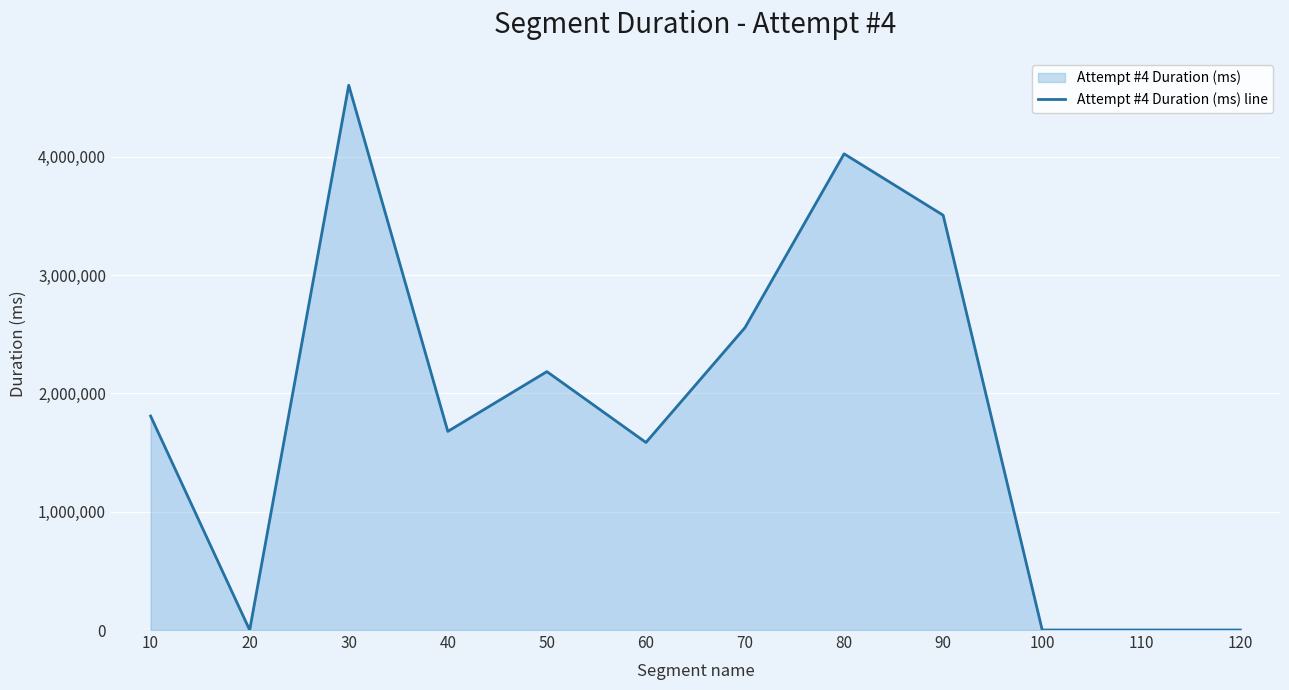

Which category has the lowest value across all series?

20